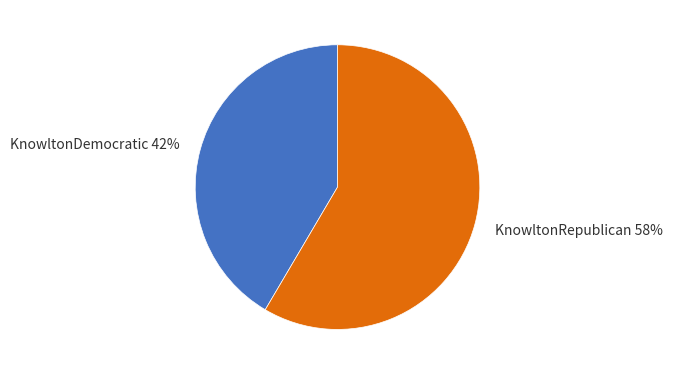

True or false: KnowltonDemocratic accounts for 33% of the total.

False